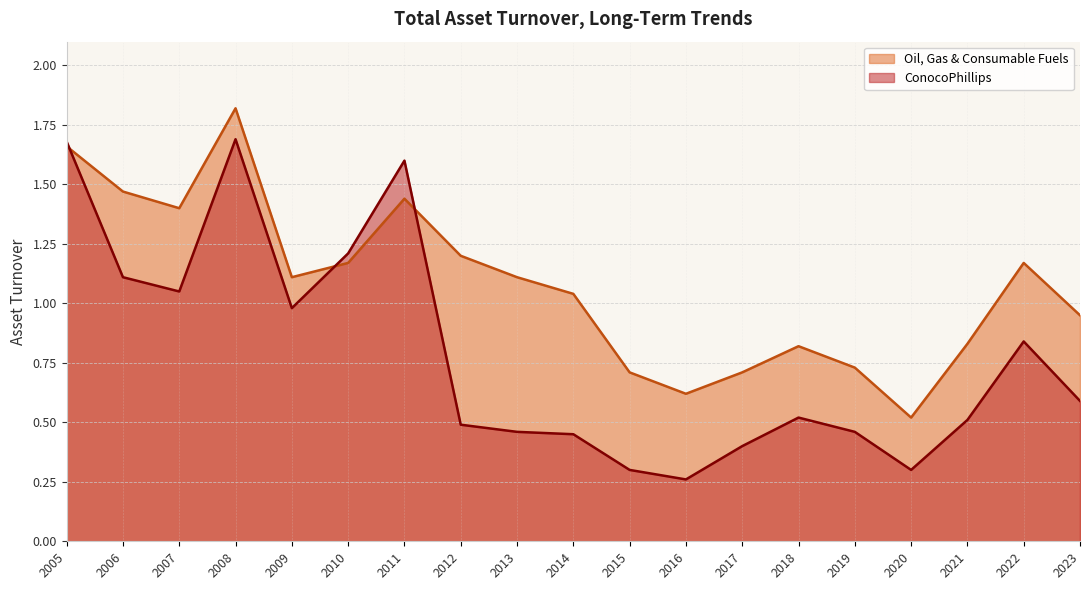

What is the sum of the Oil, Gas & Consumable Fuels values at 2020 and 2014?

1.6